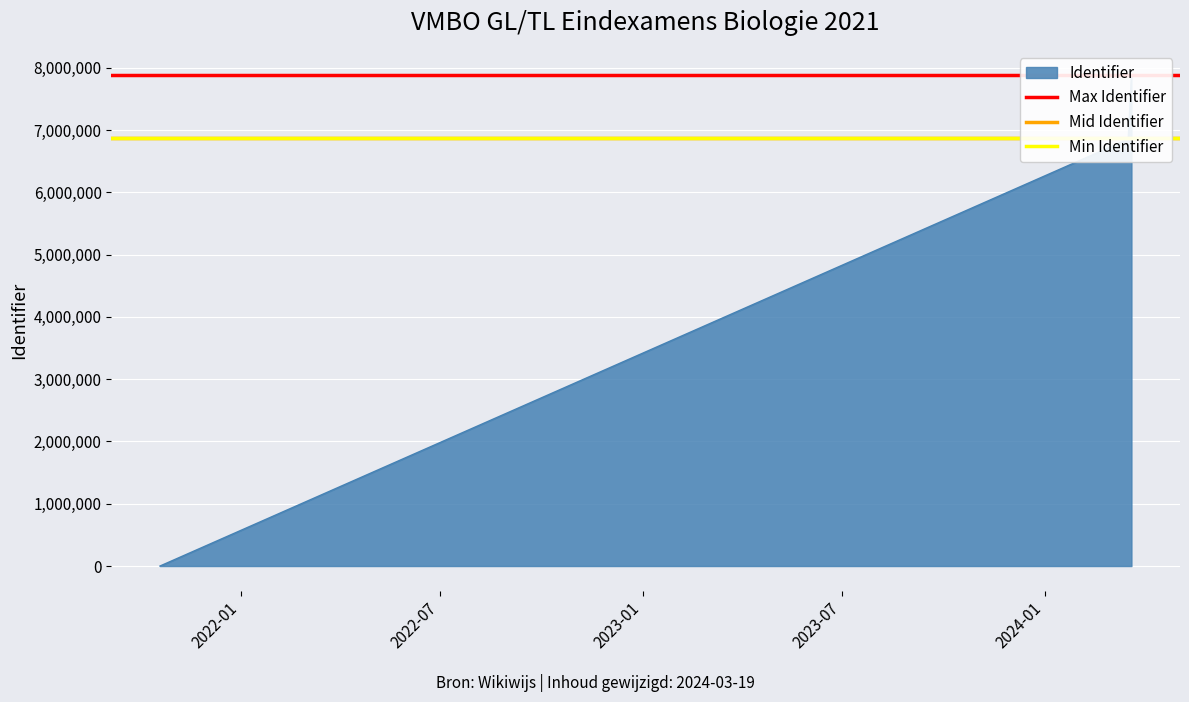

Reading left to right, extract all data points from this chart.

Max Identifier: 7879882	7879882
Mid Identifier: 6878972	6878972
Min Identifier: 6878970	6878970